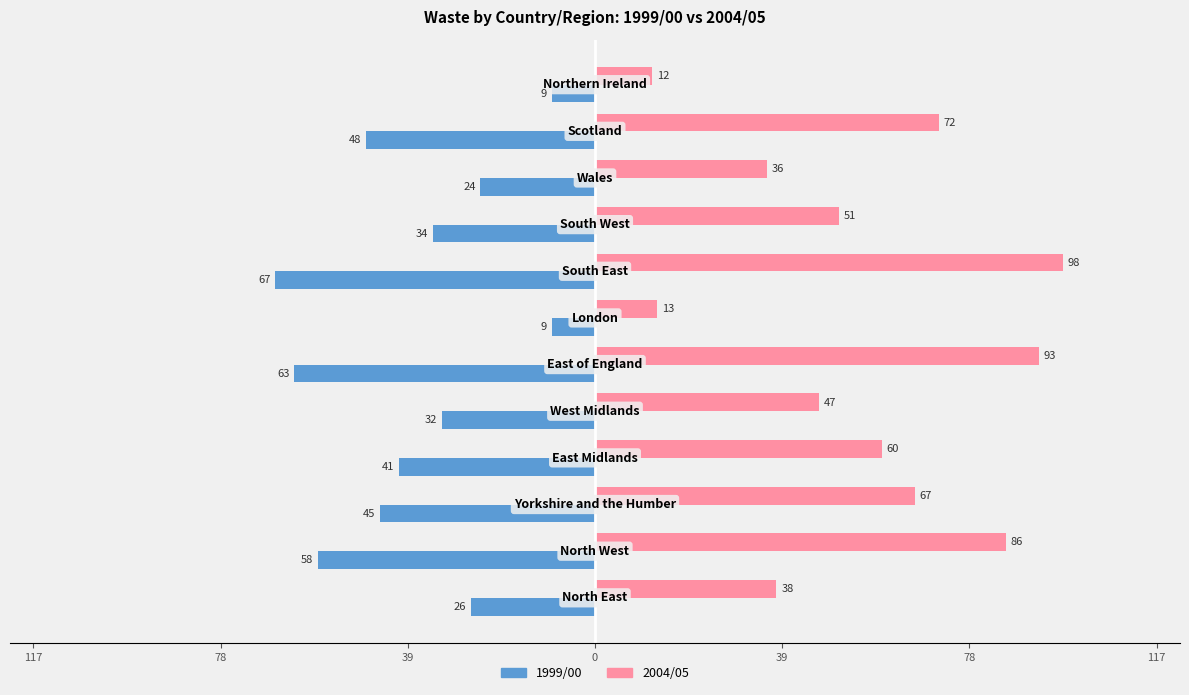

What are all the series names shown in the legend?

1999/00, 2004/05